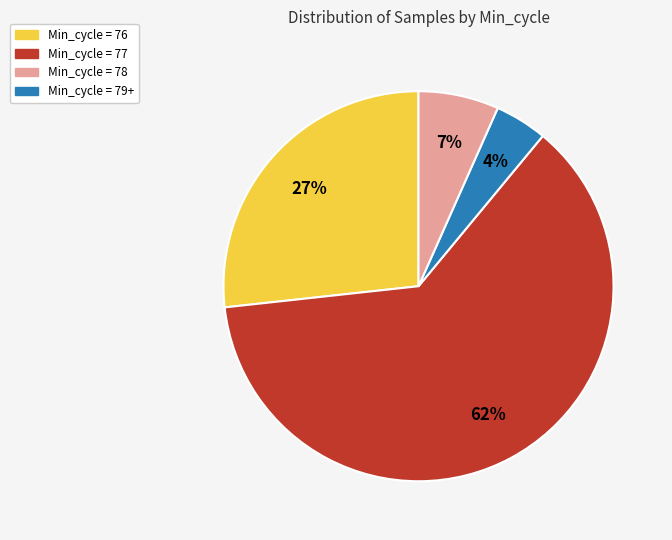

To the nearest percent, what is the average slice percentage?

25%